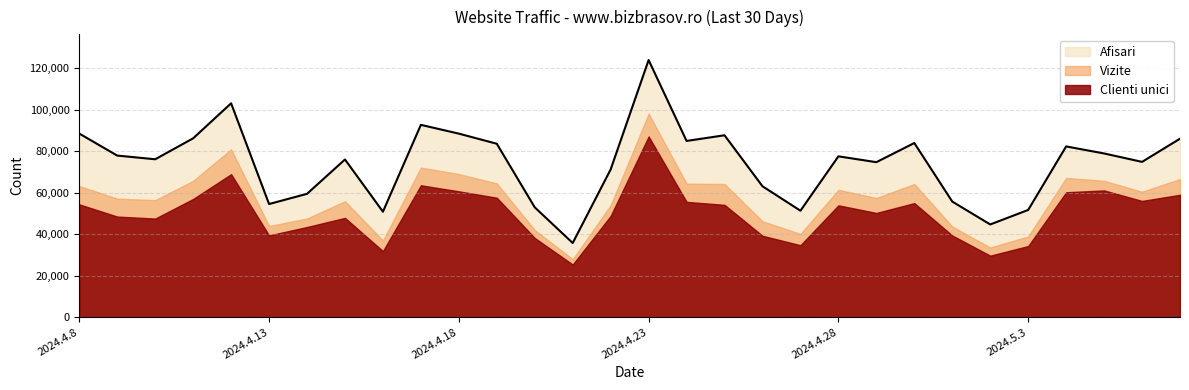

Reading right to left, list all the values displayed in this chart.

Afisari: 2024.5.7=86079	2024.5.6=74894	2024.5.5=78956	2024.5.4=82348	2024.5.3=51708	2024.5.2=44723	2024.5.1=55753	2024.4.30=83991	2024.4.29=74752	2024.4.28=77566	2024.4.27=51349	2024.4.26=63133	2024.4.25=87726	2024.4.24=84991	2024.4.23=124005	2024.4.22=71257	2024.4.21=35774	2024.4.20=52969	2024.4.19=83640	2024.4.18=88517	2024.4.17=92746	2024.4.16=50868	2024.4.15=76055	2024.4.14=59487	2024.4.13=54569	2024.4.12=103137	2024.4.11=86256	2024.4.10=76154	2024.4.9=77934	2024.4.8=88546
Vizite: 2024.5.7=66636	2024.5.6=60507	2024.5.5=65775	2024.5.4=67178	2024.5.3=38960	2024.5.2=33607	2024.5.1=43712	2024.4.30=64245	2024.4.29=57499	2024.4.28=61410	2024.4.27=40159	2024.4.26=46274	2024.4.25=64226	2024.4.24=64410	2024.4.23=98157	2024.4.22=54018	2024.4.21=27981	2024.4.20=42029	2024.4.19=64498	2024.4.18=69049	2024.4.17=72147	2024.4.16=37012	2024.4.15=55931	2024.4.14=47608	2024.4.13=43959	2024.4.12=80963	2024.4.11=65750	2024.4.10=56448	2024.4.9=57191	2024.4.8=63259
Clienti unici: 2024.5.7=59031	2024.5.6=56061	2024.5.5=61129	2024.5.4=60233	2024.5.3=34306	2024.5.2=29671	2024.5.1=39394	2024.4.30=55012	2024.4.29=50268	2024.4.28=53940	2024.4.27=34710	2024.4.26=39259	2024.4.25=54176	2024.4.24=55608	2024.4.23=87158	2024.4.22=48848	2024.4.21=25396	2024.4.20=38194	2024.4.19=57615	2024.4.18=60692	2024.4.17=63611	2024.4.16=31869	2024.4.15=47889	2024.4.14=43489	2024.4.13=39452	2024.4.12=68953	2024.4.11=57014	2024.4.10=47555	2024.4.9=48521	2024.4.8=54407